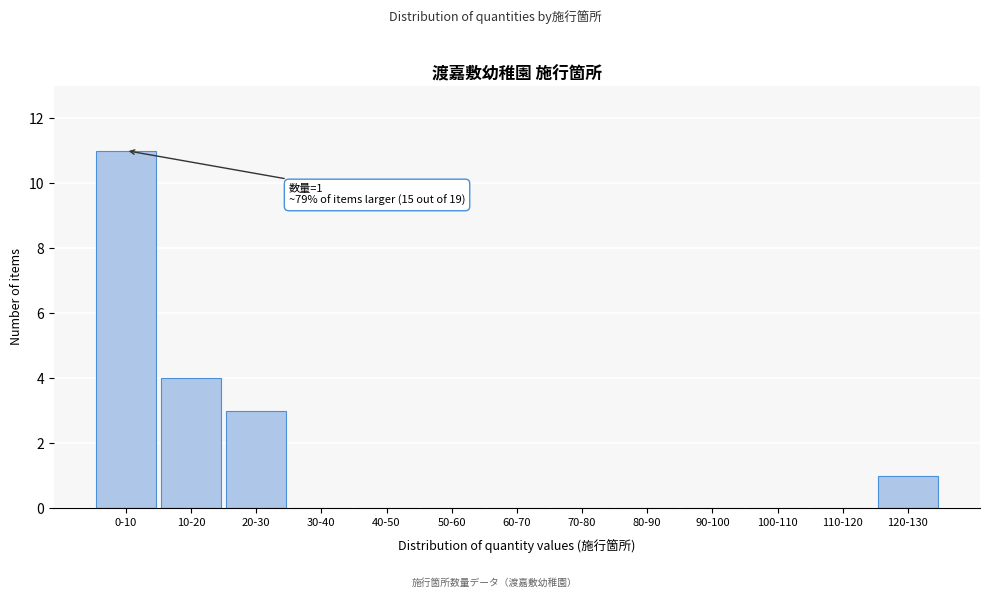

Reading right to left, list all the values displayed in this chart.

120-130=1	110-120=0	100-110=0	90-100=0	80-90=0	70-80=0	60-70=0	50-60=0	40-50=0	30-40=0	20-30=3	10-20=4	0-10=11